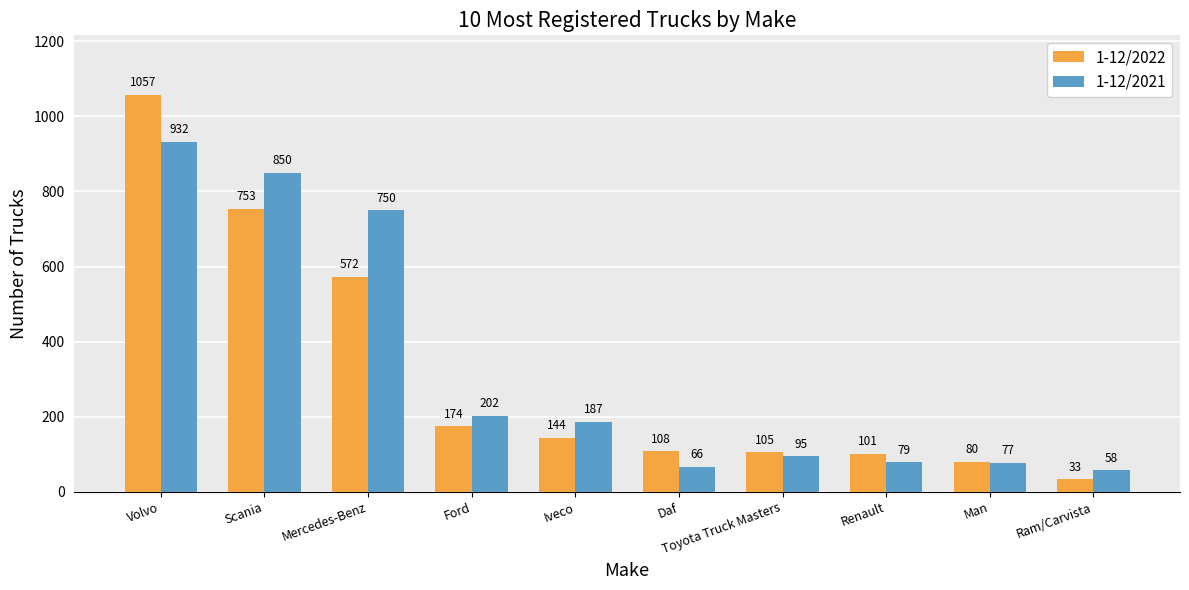

Is the value of 1-12/2021 at Renault greater than the value of 1-12/2022 at Iveco?

No